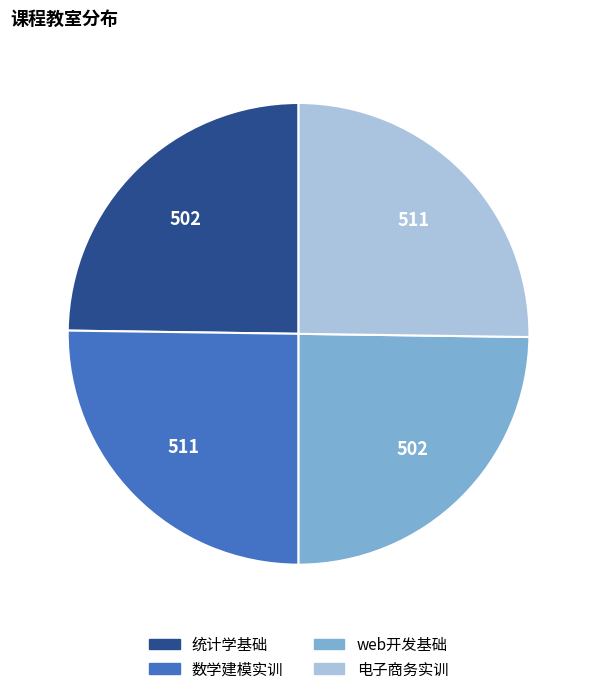

Approximately how many times larger is the value at 数学建模实训 compared to web开发基础?

1.0